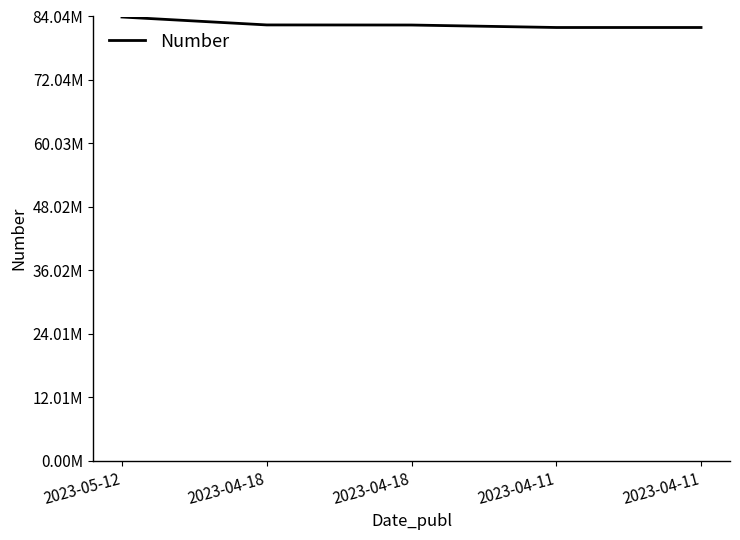

What is the sum of all values?

412744536